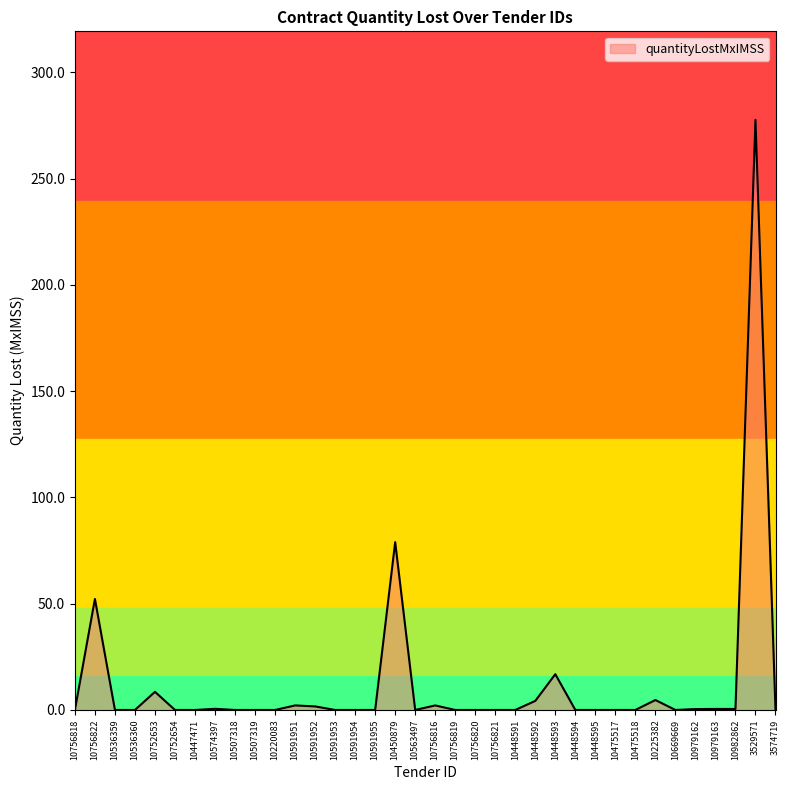

At which label is the value closest to 138?

10450879